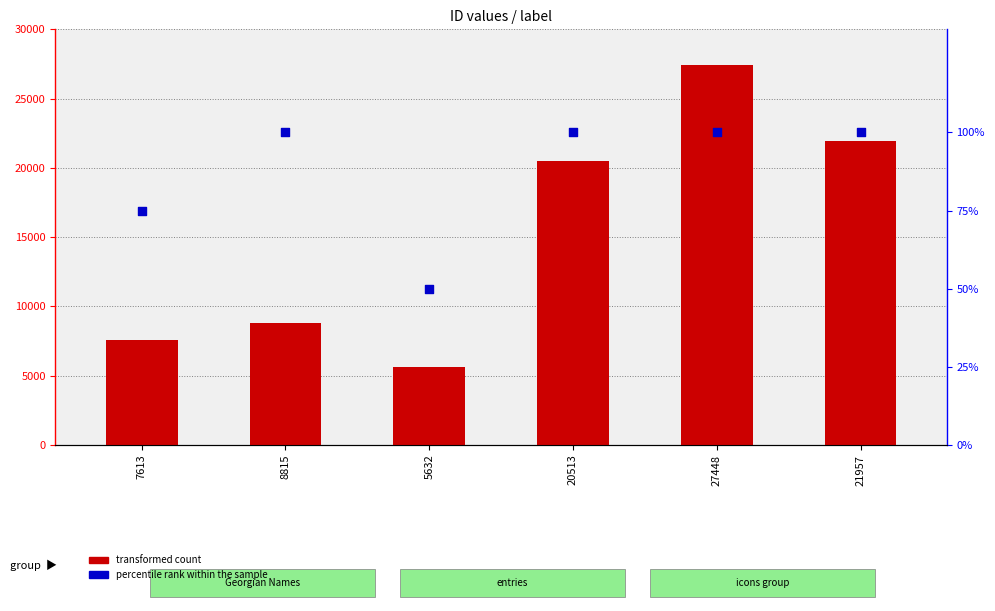

At which category is the sum across all series the highest?

27448